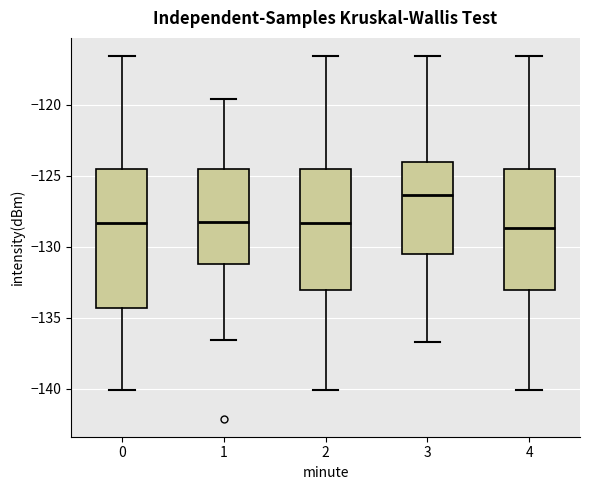

Comparing the boxes themselves (not the whiskers), which one is the tallest?

0